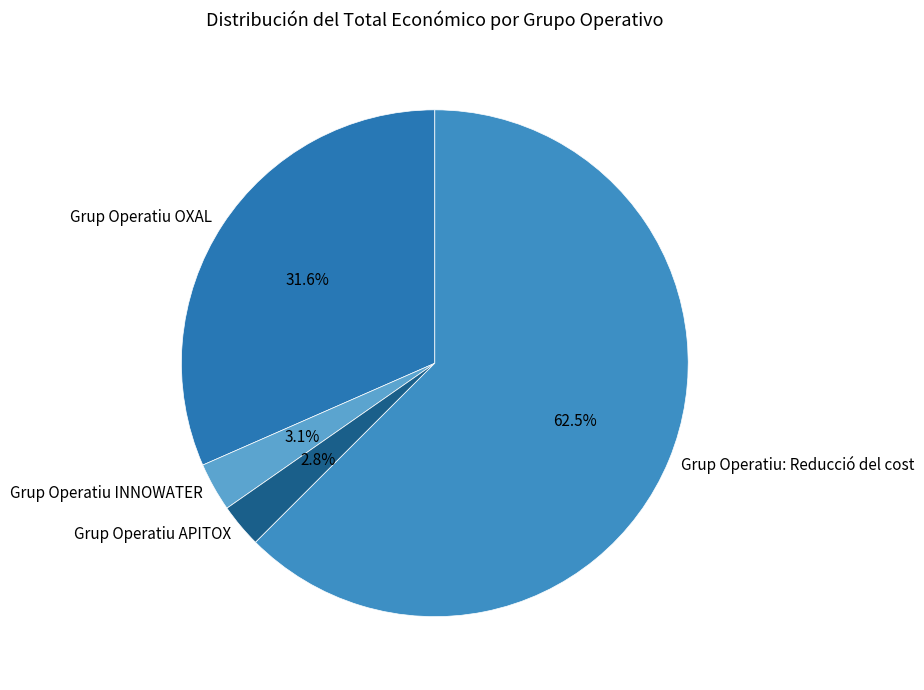

Which slice is the largest?

Grup Operatiu: Reducció del cost